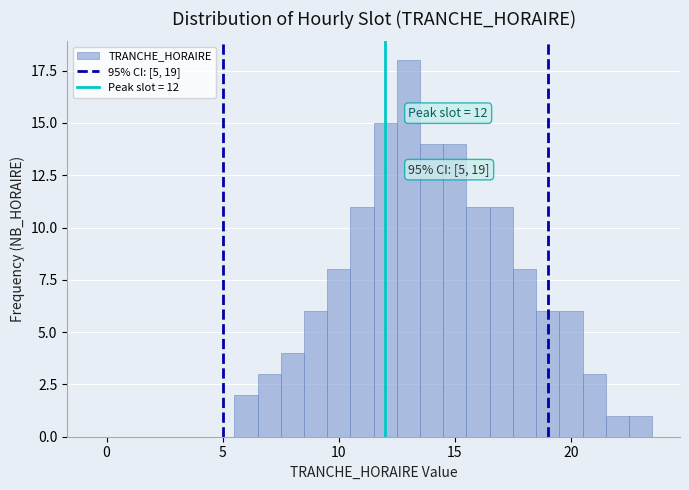

Read against the x-axis, roughly where is the centre of the tallest bar?

13.0